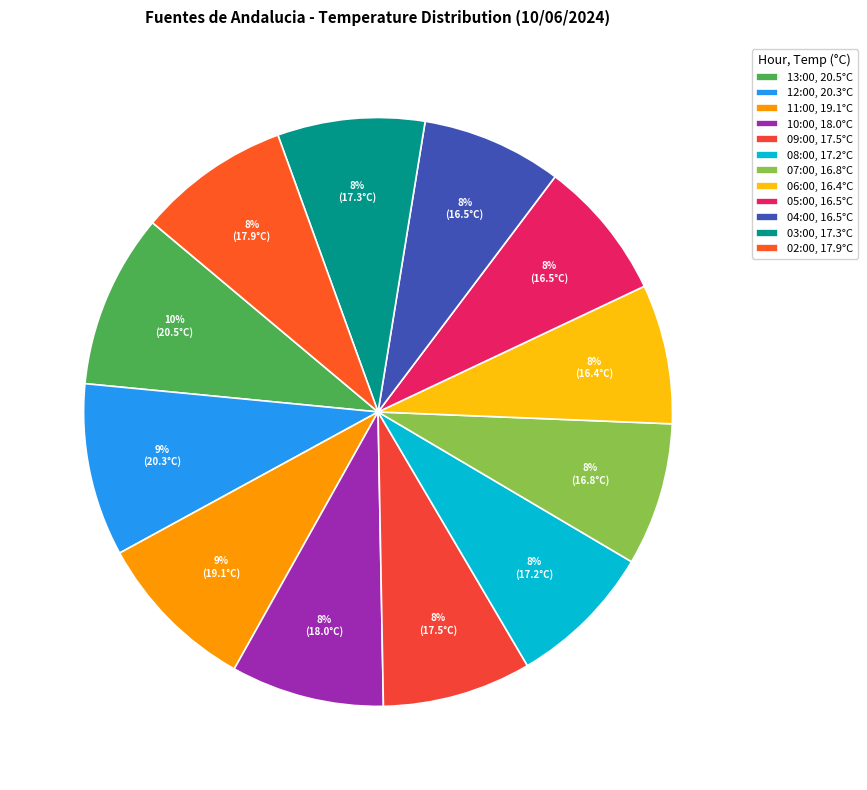

What is the smallest slice in the pie chart?

06:00